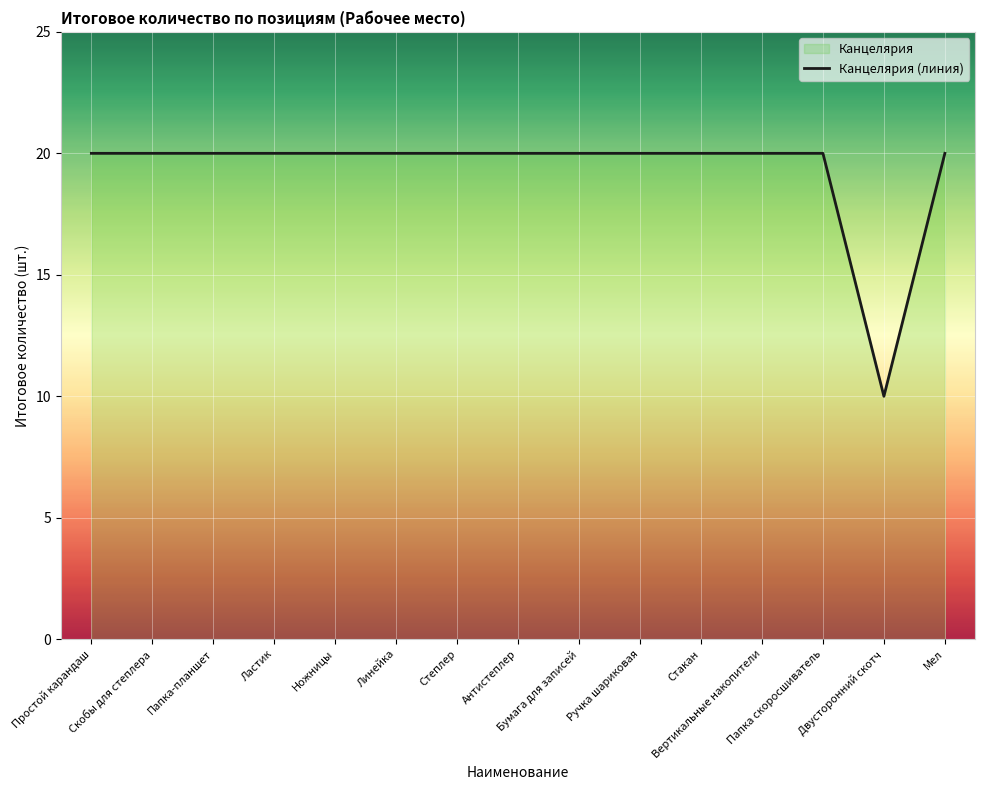

Reading right to left, transcribe all the data shown in this chart.

20	10	20	20	20	20	20	20	20	20	20	20	20	20	20